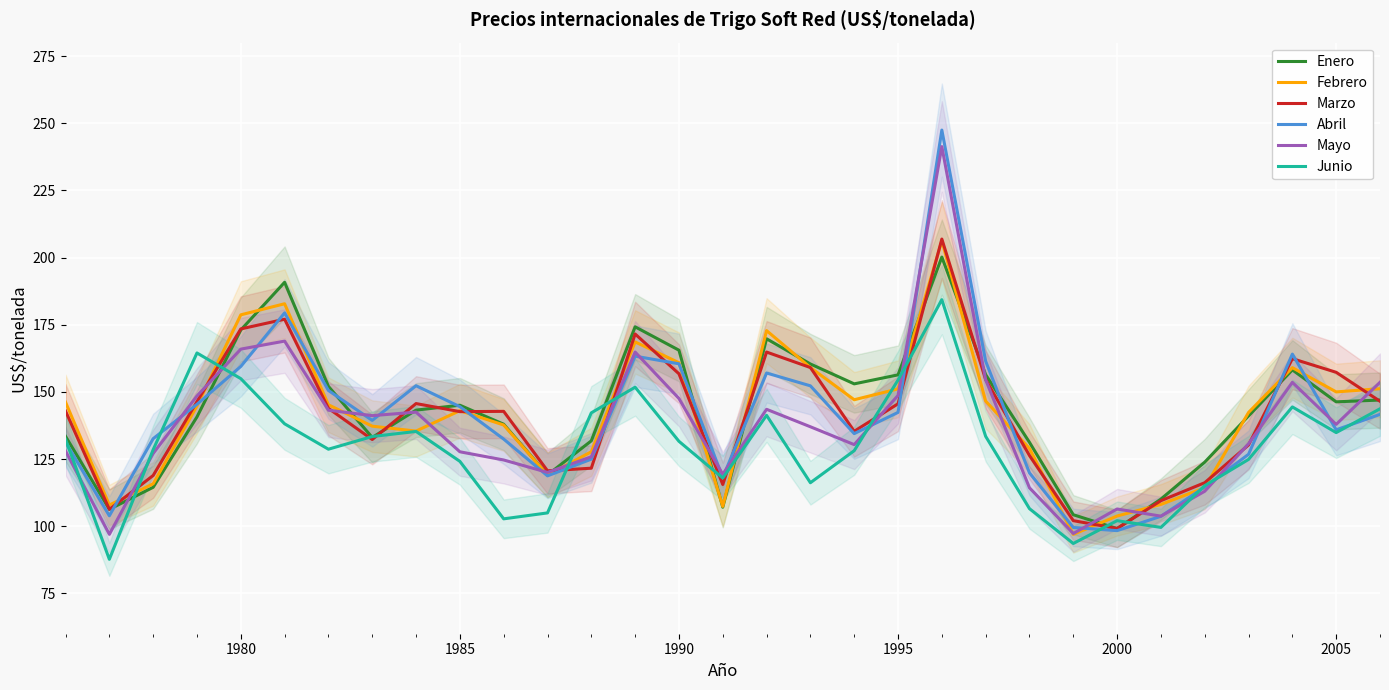

Reading left to right, transcribe all the data shown in this chart.

Enero: 133.5	106.3	114.5	140.7	173.1	190.8	152.1	133.1	143.2	145.1	138.0	119.1	131.8	174.2	165.5	107.1	169.8	160.4	153.0	156.3	200.2	156.4	131.2	104.3	99.1	110.1	123.9	141.1	158.2	146.3	147.0
Febrero: 146.2	107.9	115.8	144.8	178.7	182.8	145.2	137.2	135.4	143.0	137.7	119.1	127.7	168.6	160.9	107.4	172.8	159.1	147.1	151.1	206.3	146.6	128.9	97.0	103.8	108.1	114.4	142.4	159.0	150.0	151.2
Marzo: 142.9	106.3	118.9	146.4	173.4	177.1	143.9	132.3	145.7	142.7	142.8	120.6	121.6	171.6	156.8	115.5	164.8	159.1	135.4	145.6	206.9	154.6	126.3	102.1	99.2	109.5	116.2	130.3	162.4	157.3	146.5
Abril: 131.3	103.9	132.6	145.4	159.5	179.4	150.5	139.4	152.3	144.5	132.4	118.8	125.0	163.3	160.5	118.2	157.0	152.3	134.5	142.4	247.5	161.4	119.9	99.5	98.4	103.7	114.6	126.8	164.1	135.9	141.6
Mayo: 128.0	97.0	127.1	148.5	165.9	168.9	143.2	141.2	142.5	127.7	124.7	120.0	125.9	164.8	147.6	119.4	143.5	137.0	130.4	148.7	241.3	154.5	114.3	97.3	106.4	103.8	113.0	130.7	153.6	137.9	153.6
Junio: 132.4	87.7	128.5	164.5	154.9	138.1	128.7	133.4	135.3	124.2	102.8	105.0	142.2	151.8	131.6	118.0	141.3	116.2	128.1	154.4	184.3	133.5	106.5	93.6	102.1	99.6	115.1	124.9	144.4	134.9	143.7